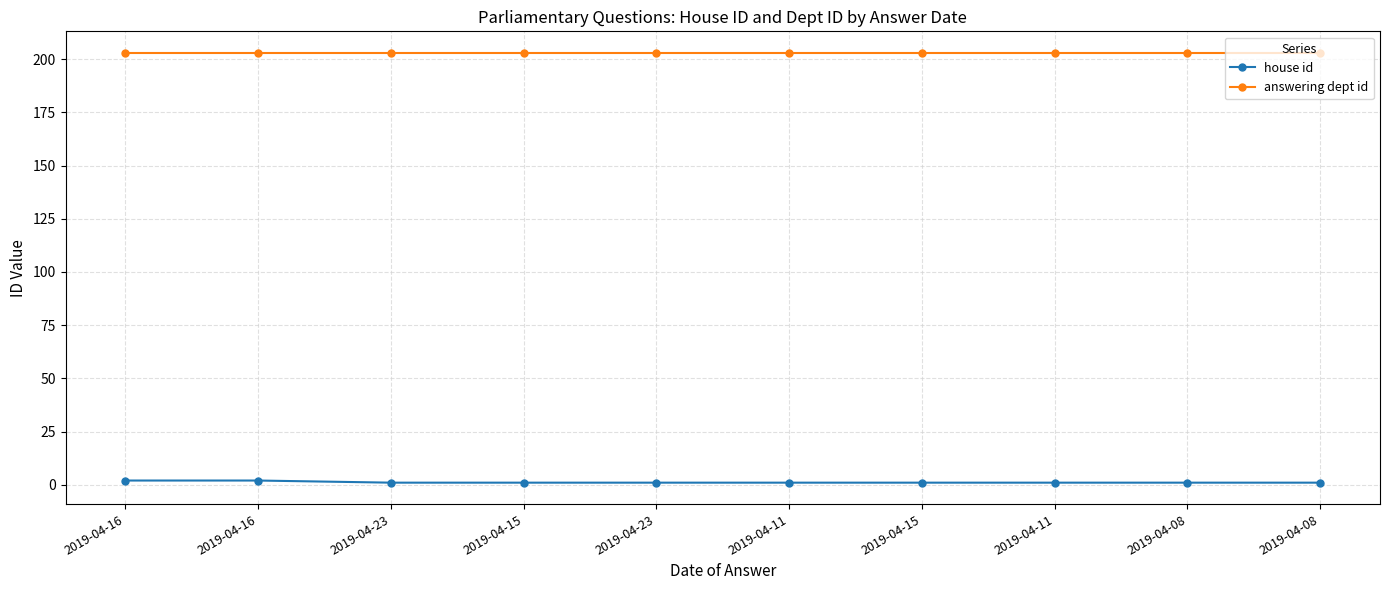

How many lines are shown in the chart?

2